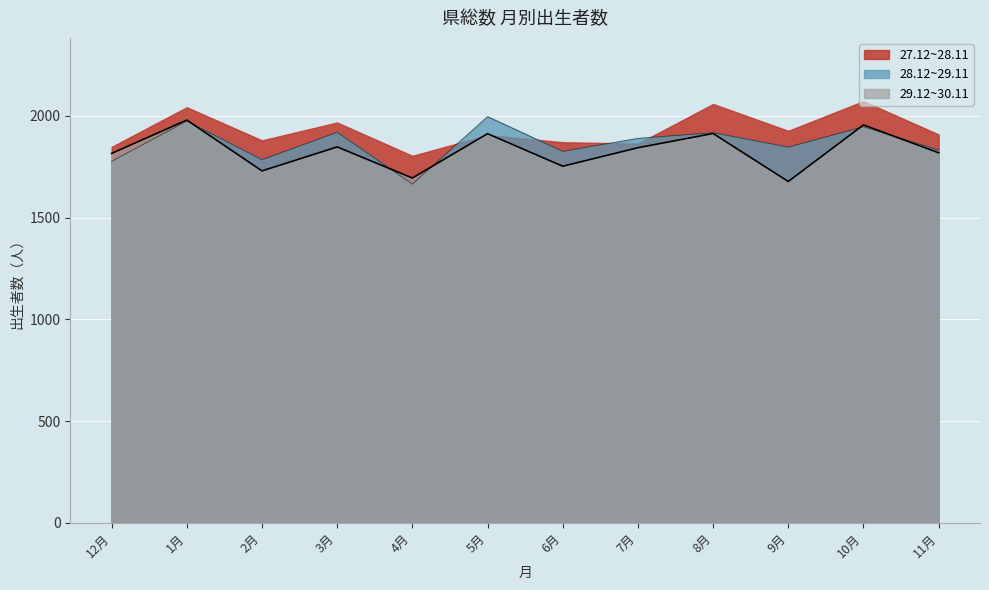

What is the minimum value for 29.12~30.11?

1678